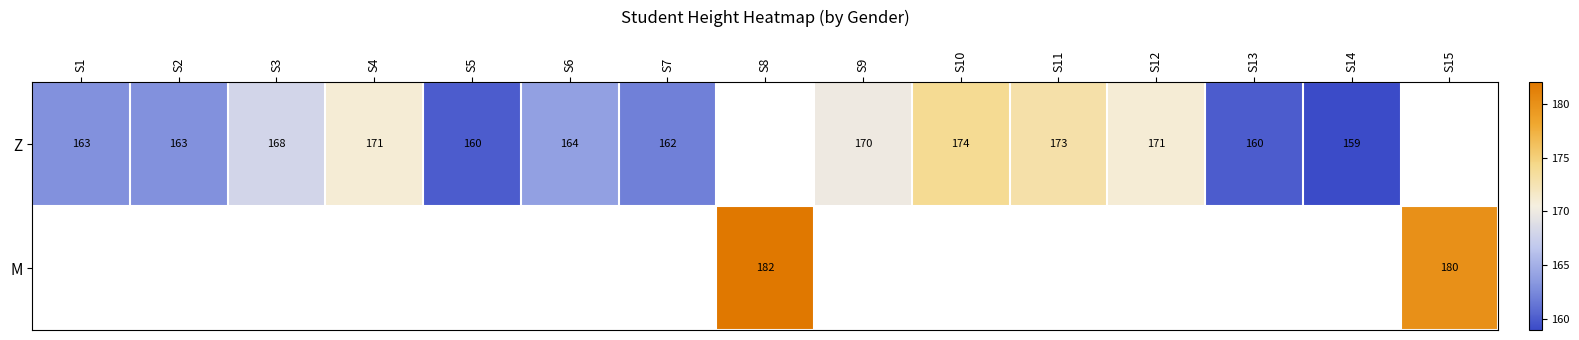

Is it true that Z equals 78 at S3?

False